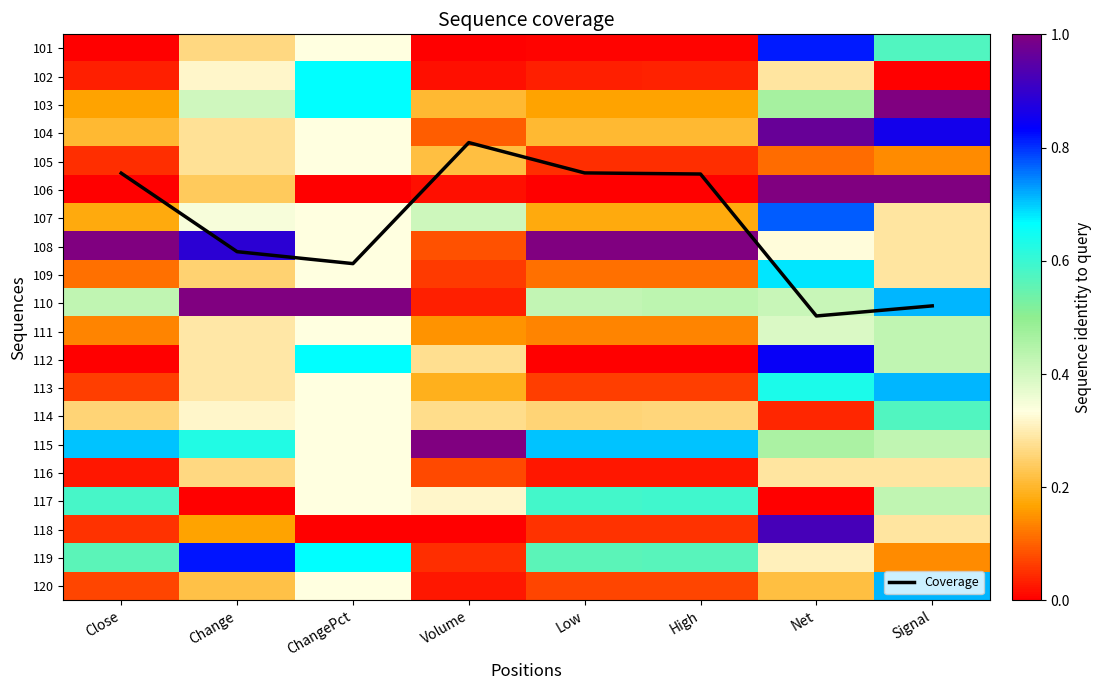

What value does the 115 series have at ChangePct?

0.3